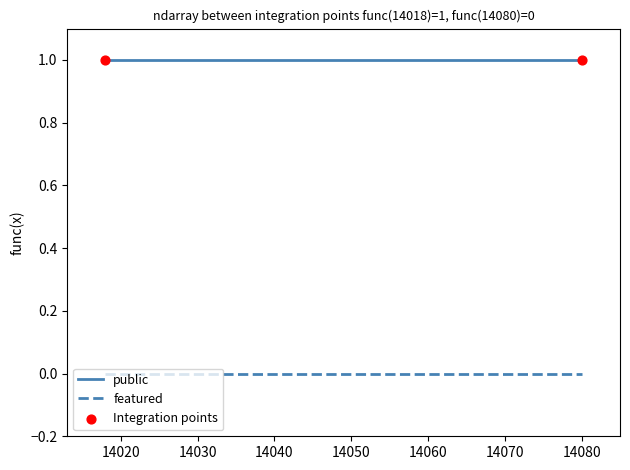

Which series has the largest total across all categories?

public